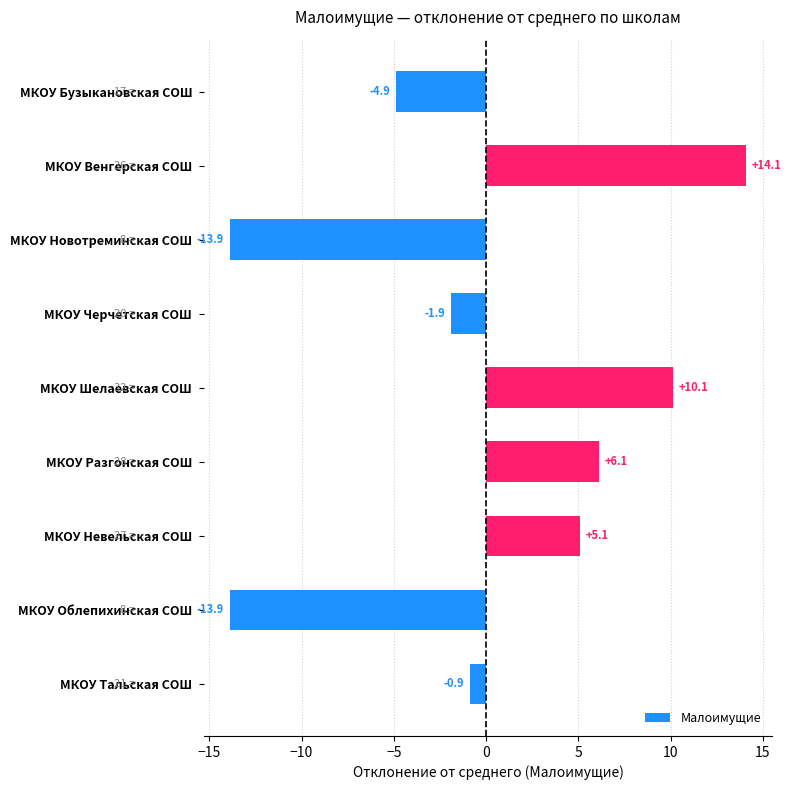

How many bars are there in total?

9